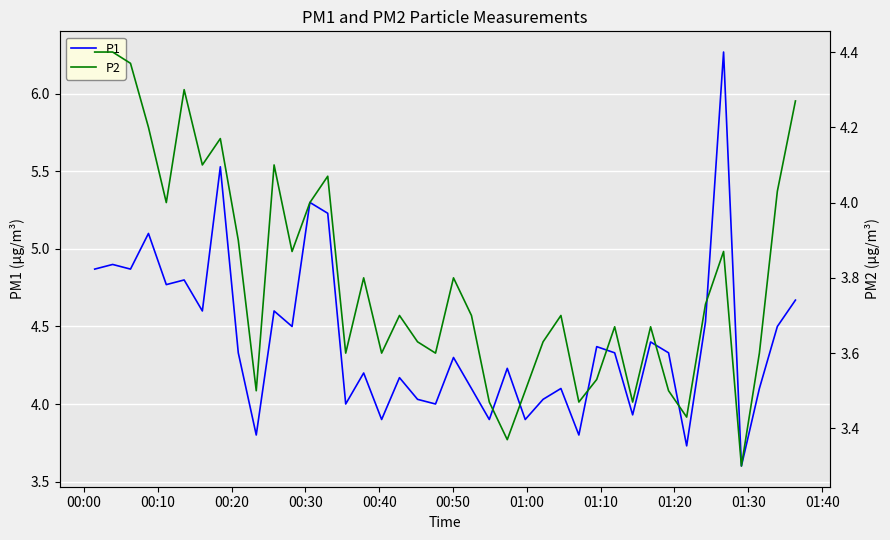

True or false: P1 has more than 1 interior local peaks.

True